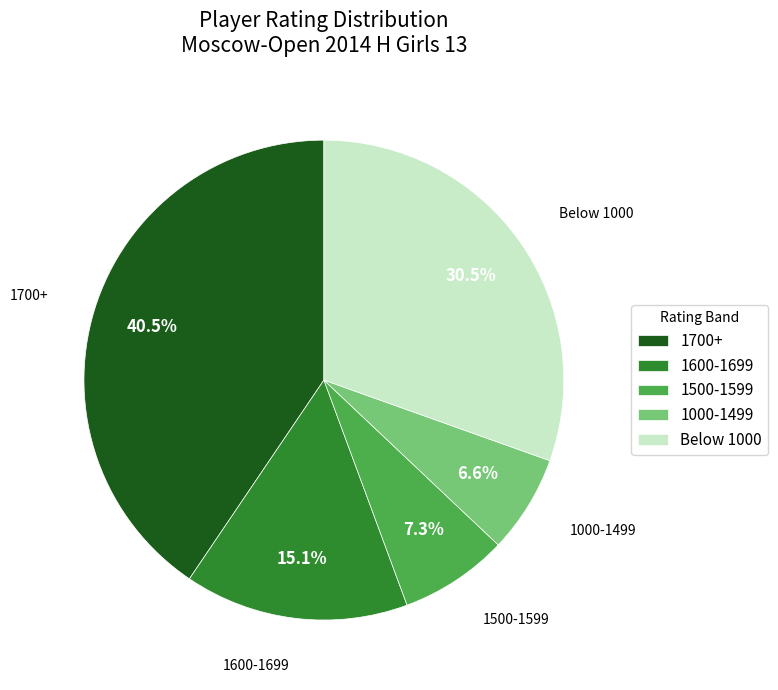

Does 1000-1499 account for over 50% of the chart?

No